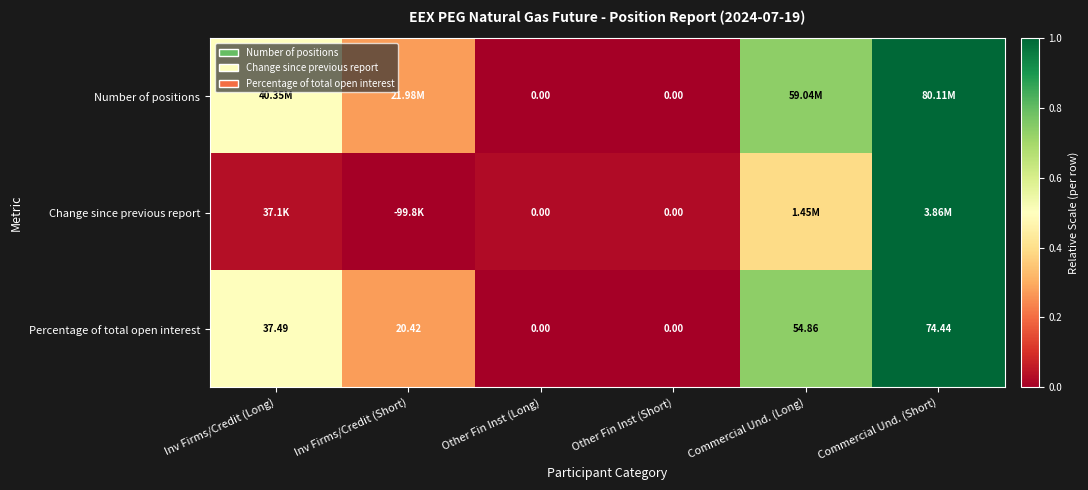

Where is Percentage of total open interest nearest to the value 37?

Inv Firms/Credit (Long)